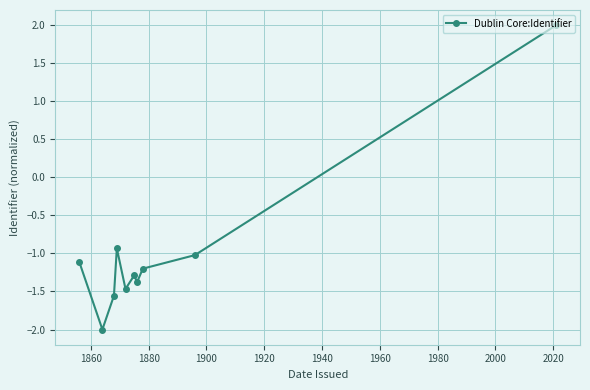

True or false: the data has more than 2 interior local peaks.

False